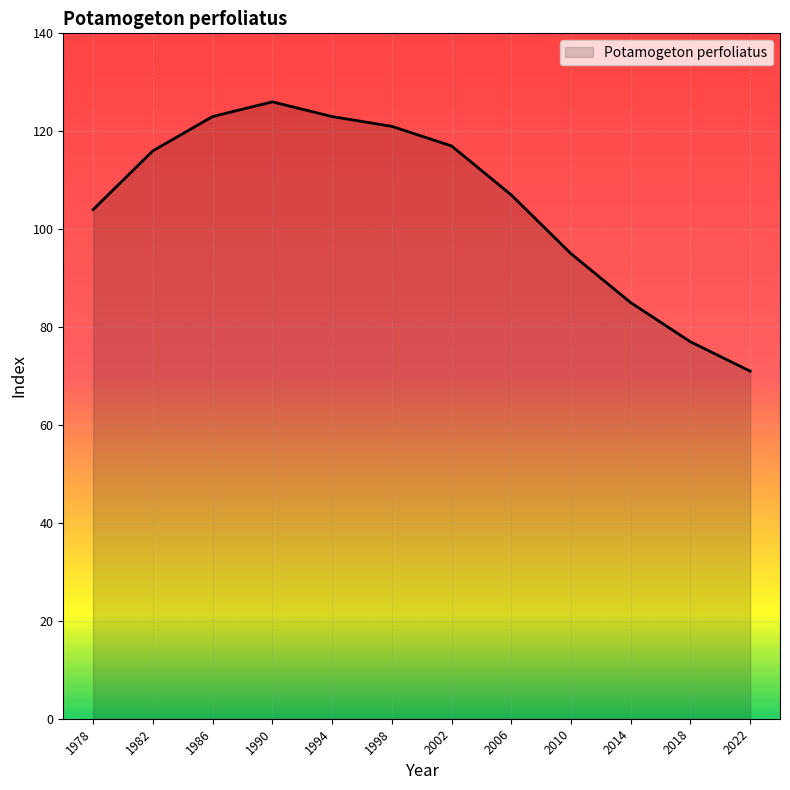

What is the smallest value displayed?

71